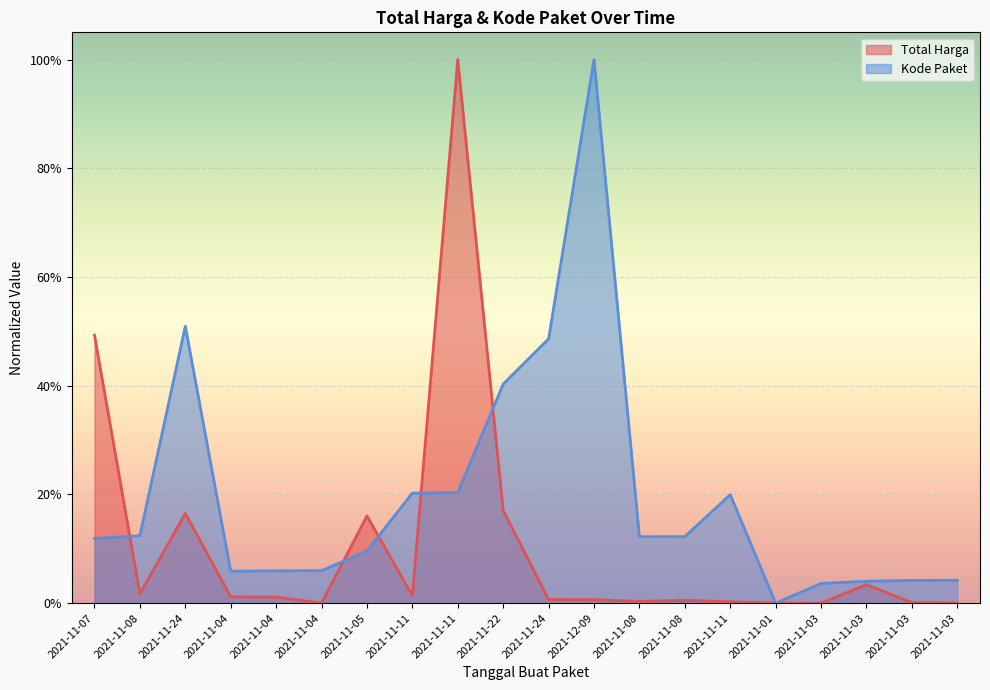

What is the difference between the second highest and second lowest values in the Total Harga series?

0.5